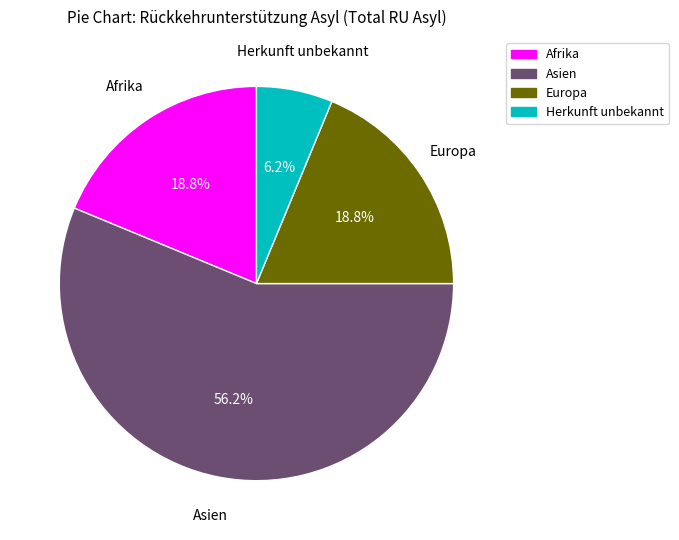

How many slices are in this pie chart?

4